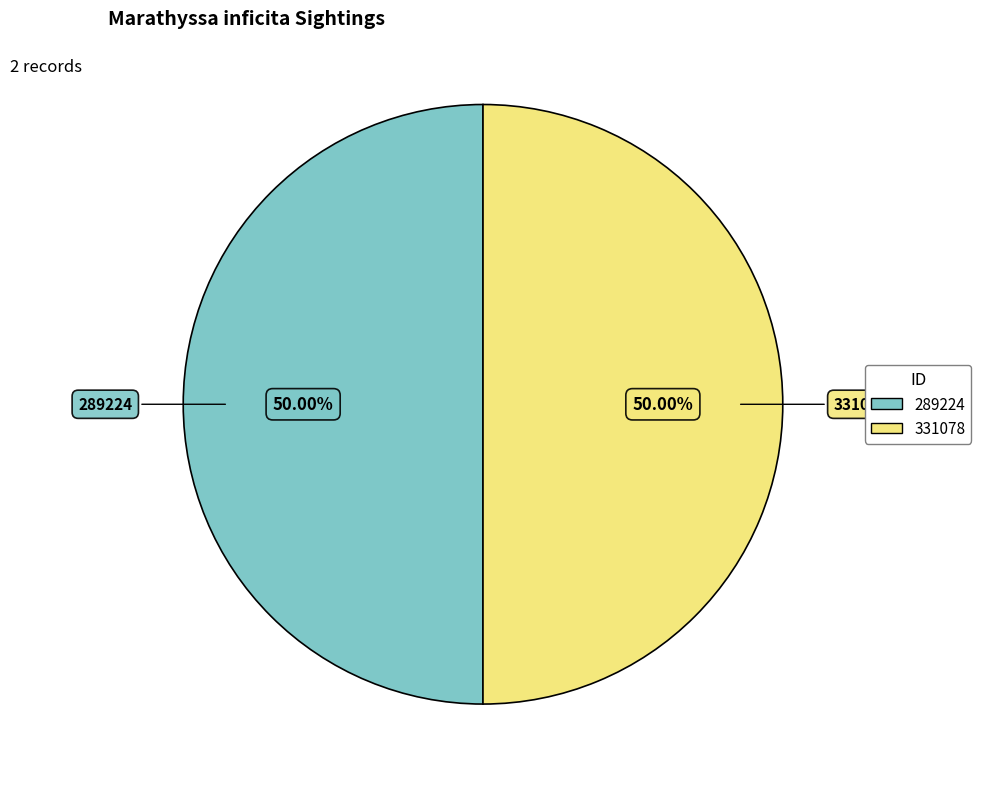

Is the sum of 331078 and 289224 greater than half?

Yes